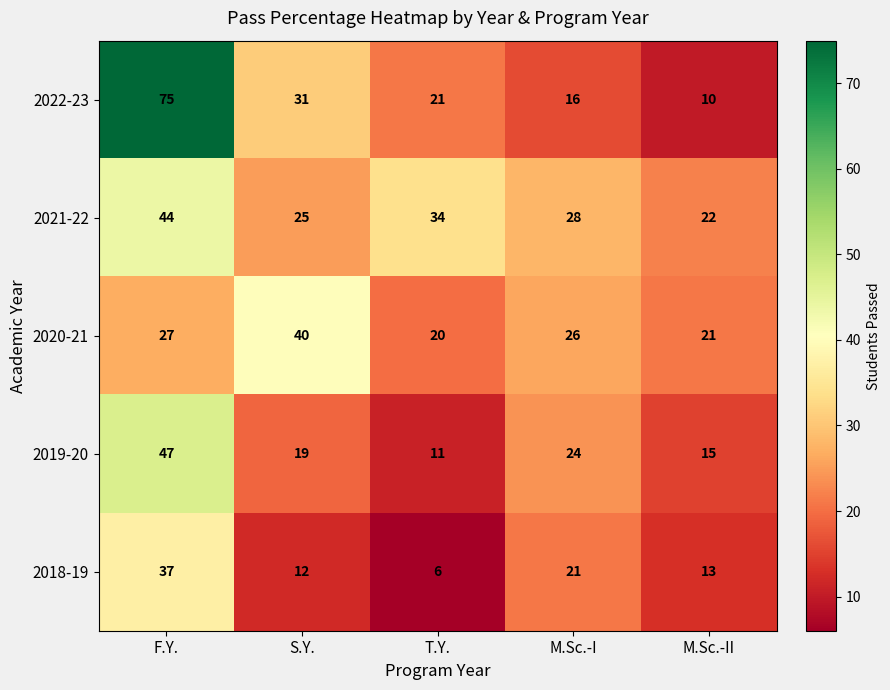

At which category is the sum across all series the highest?

F.Y.